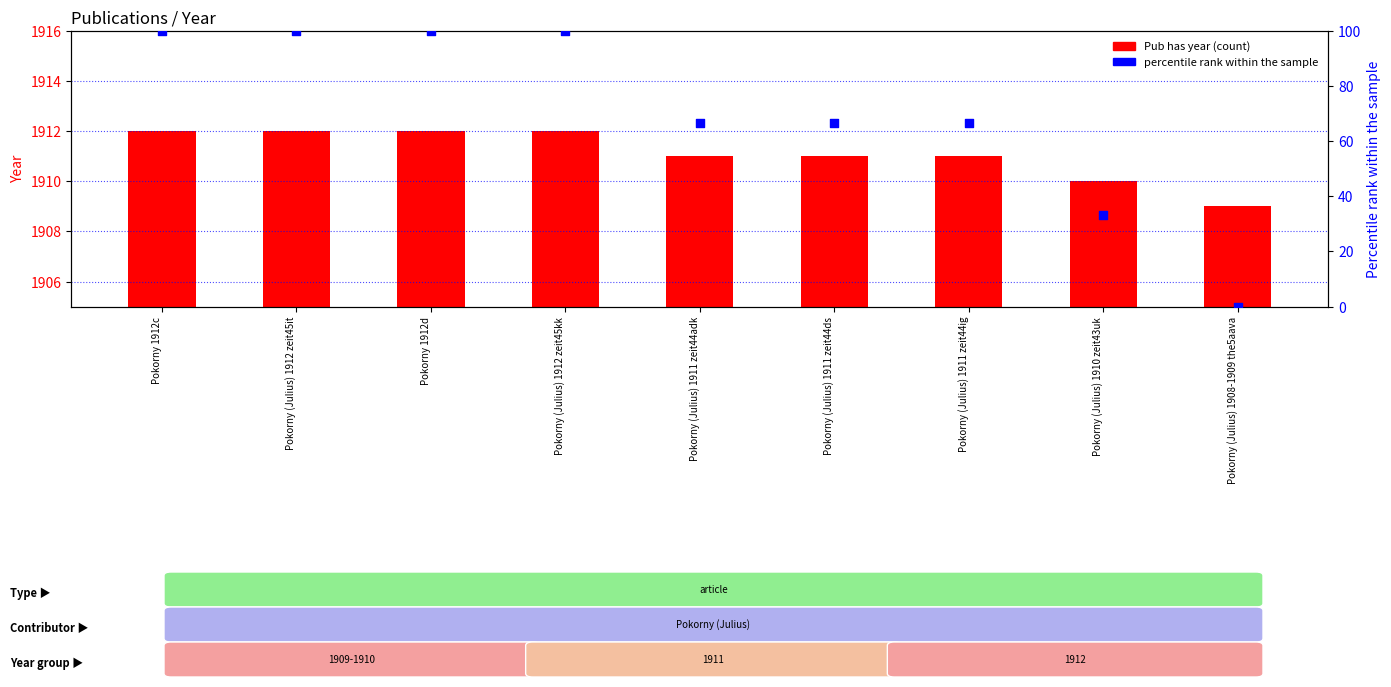

Is the value of Pub has year at Pokorny (Julius) 1910 zeit43uk greater than the value of percentile rank within the sample at Pokorny (Julius) 1912 zeit45it?

Yes